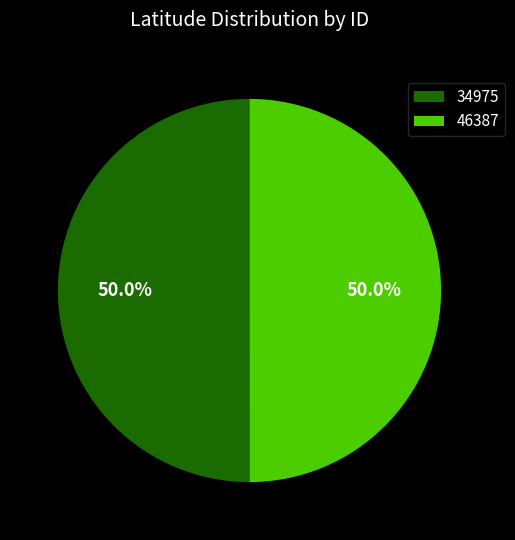

What is the ratio of the value at 34975 to the value at 46387?

1.0